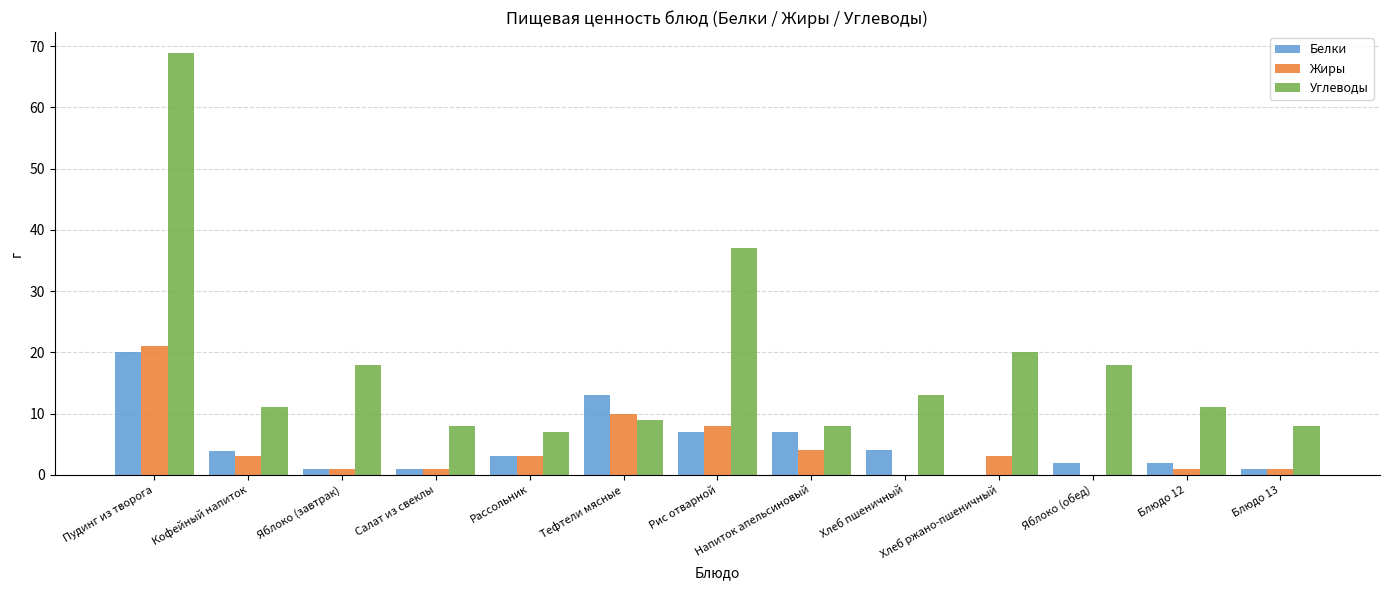

Between Салат из свеклы and Хлеб пшеничный, which series saw the biggest shift?

Углеводы